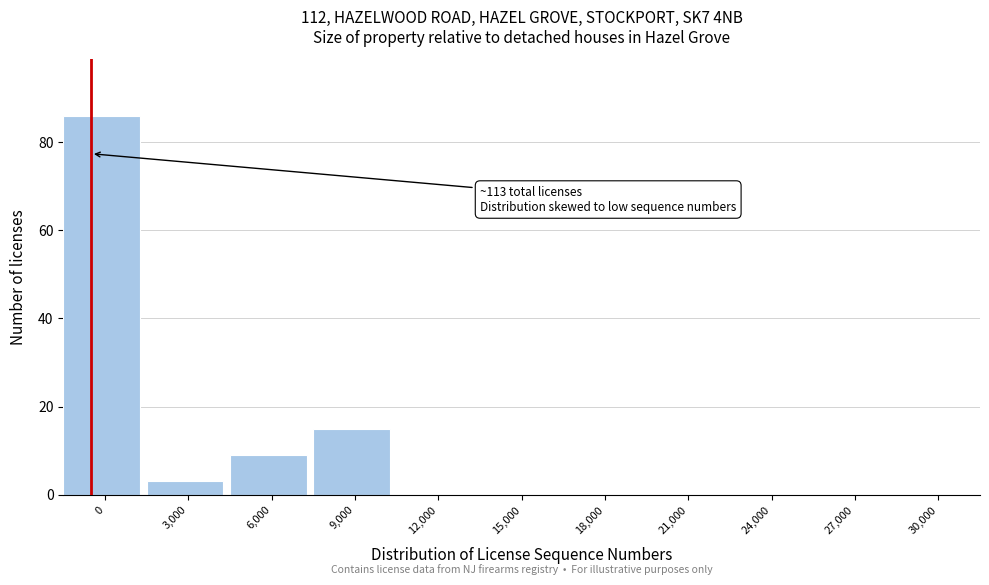

Reading right to left, list all the values displayed in this chart.

30,000=0	27,000=0	24,000=0	21,000=0	18,000=0	15,000=0	12,000=0	9,000=15	6,000=9	3,000=3	0=86